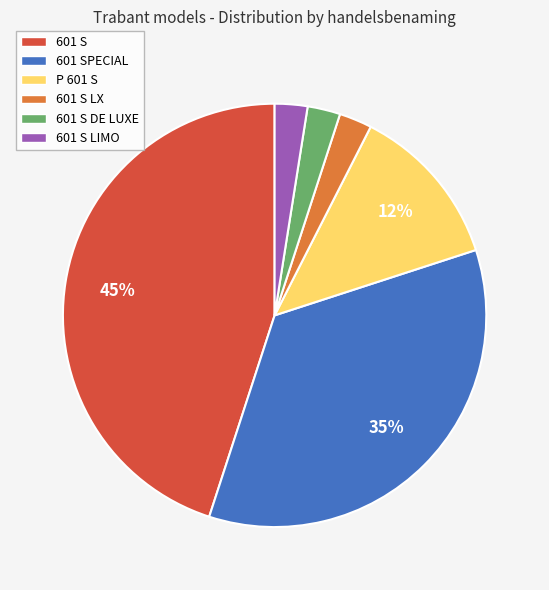

To the nearest percent, what is the combined percentage of 601 SPECIAL and P 601 S?

47%